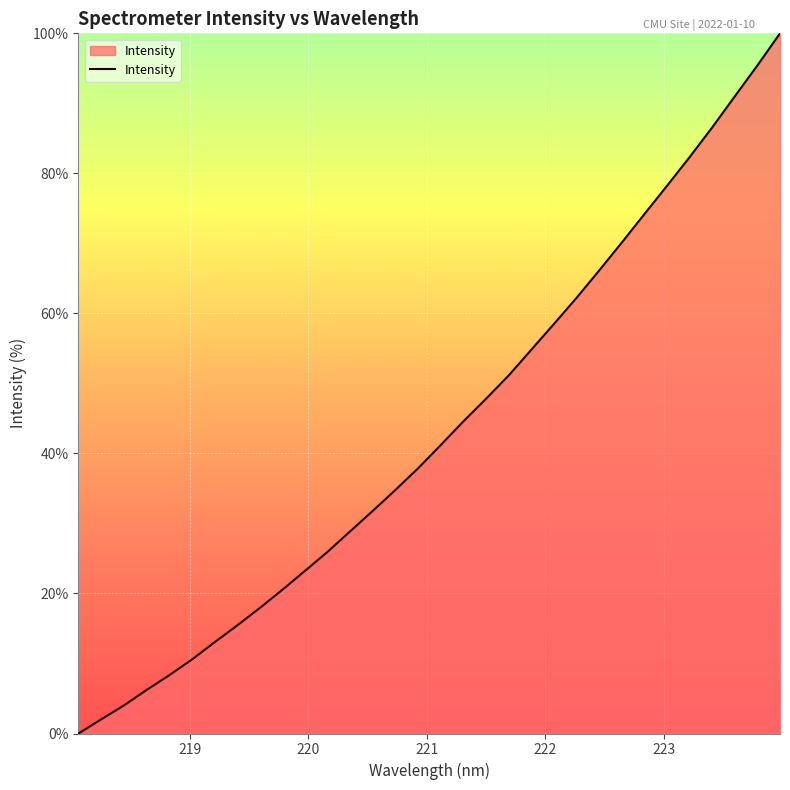

What is the greatest value displayed?

100.0